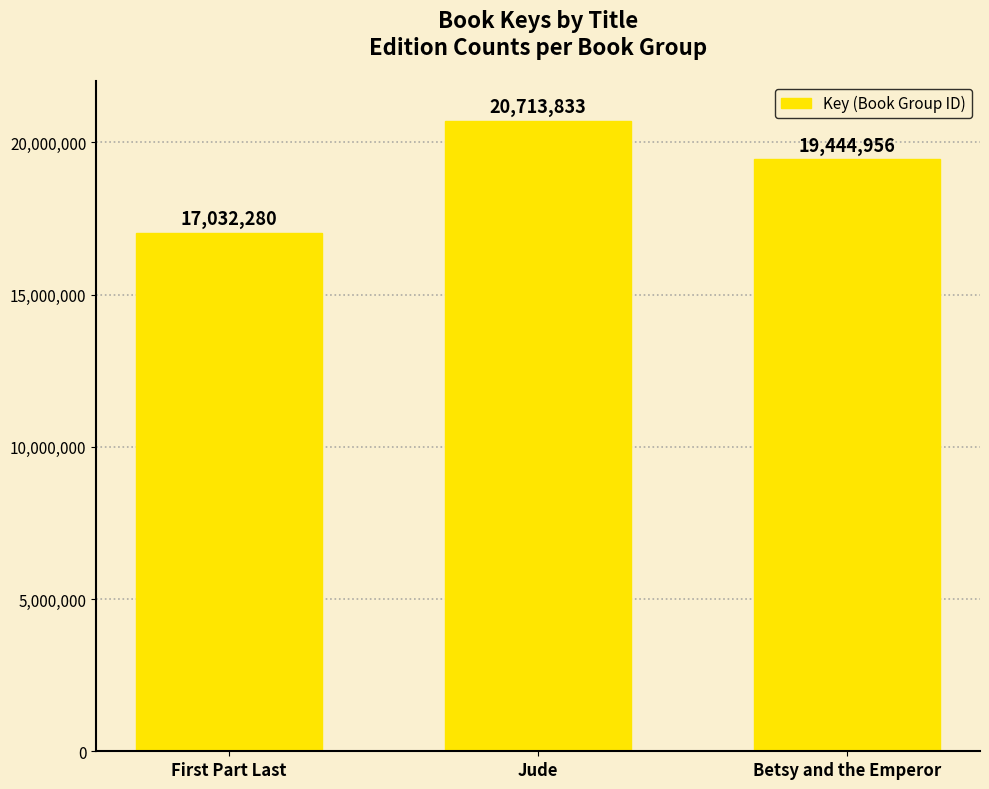

What is the label of the 2nd bar from the left?

Jude